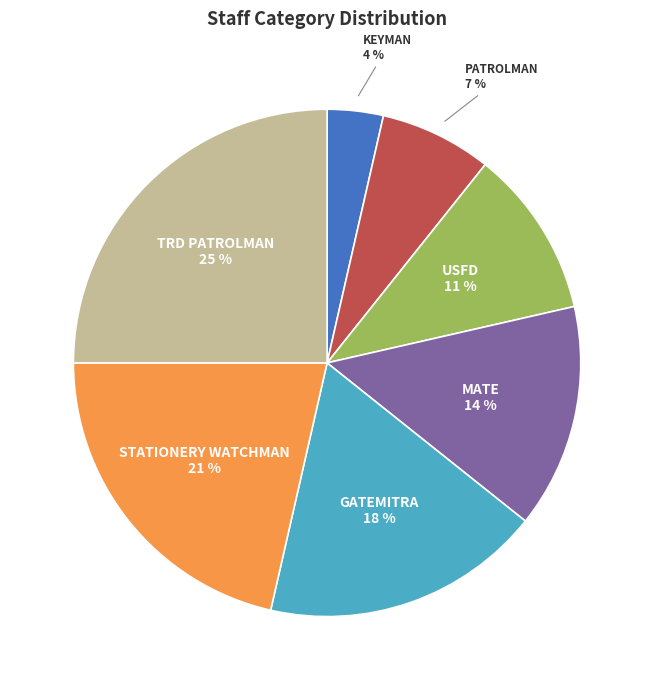

Is there any slice that represents more than half of the pie?

No